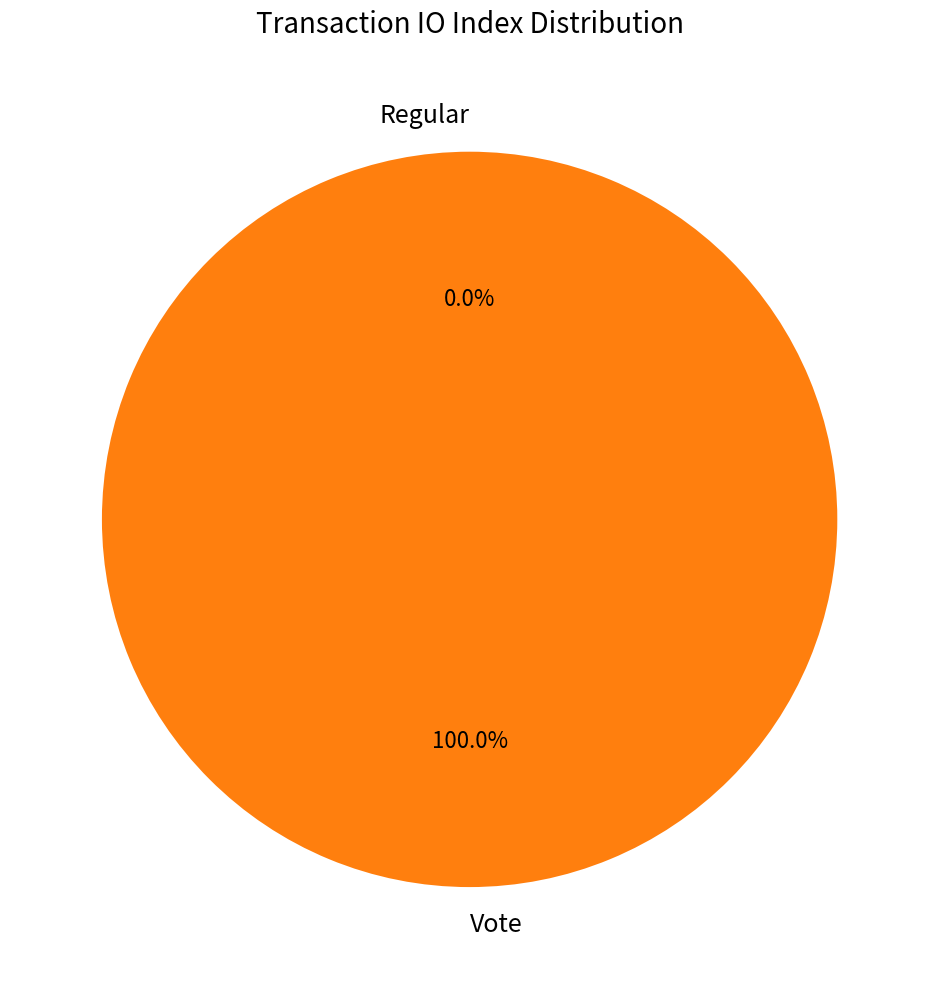

Which category has the biggest portion of the pie?

Vote